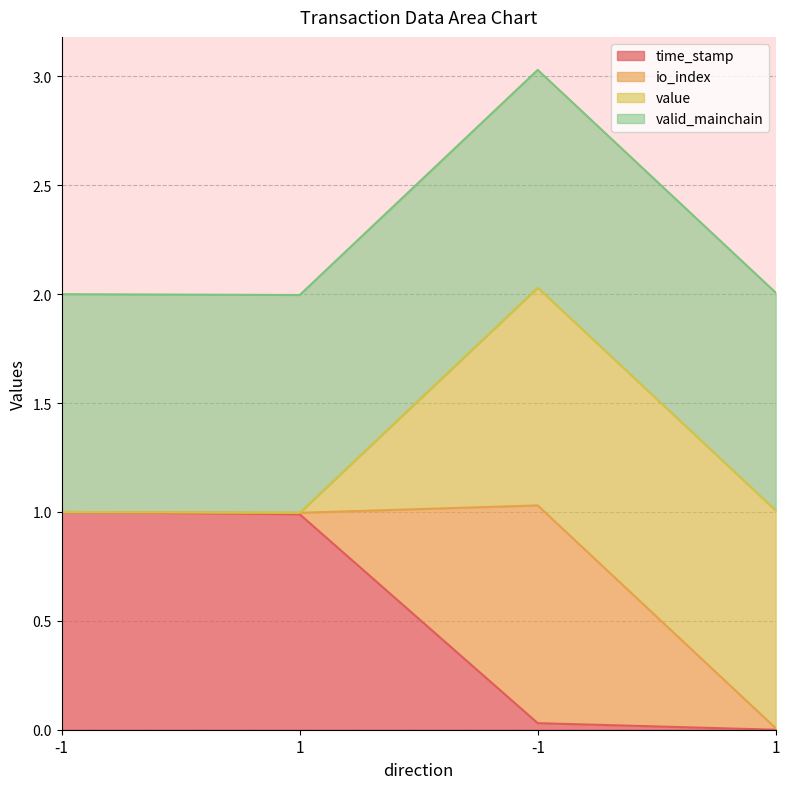

What is the difference between the highest and lowest values at 1?

1.0